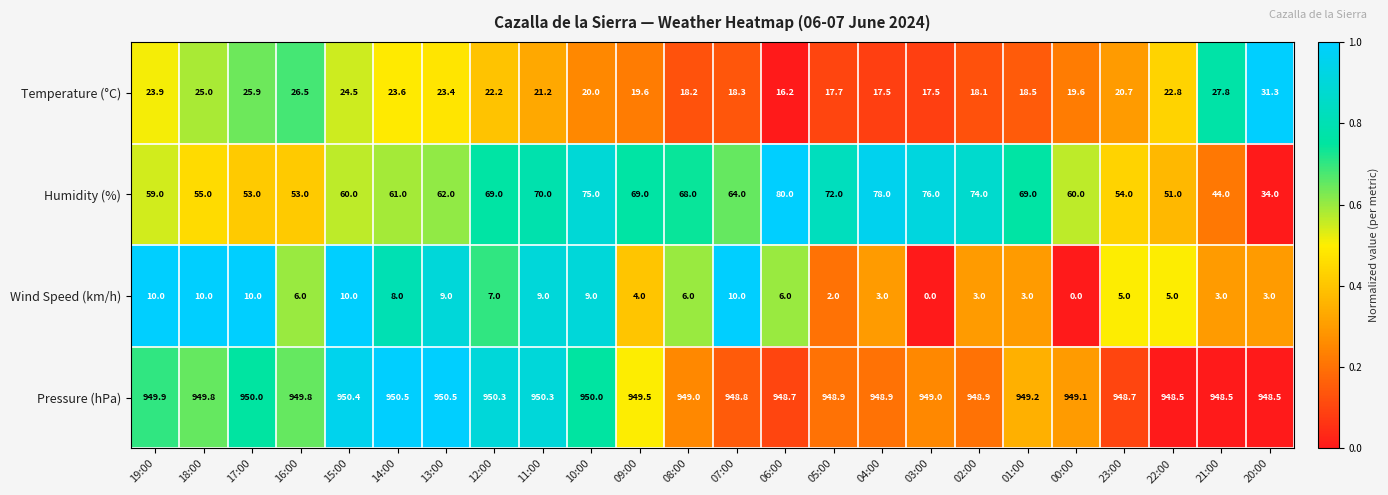

Which category has the lowest value in the Humidity (%) series?

20:00